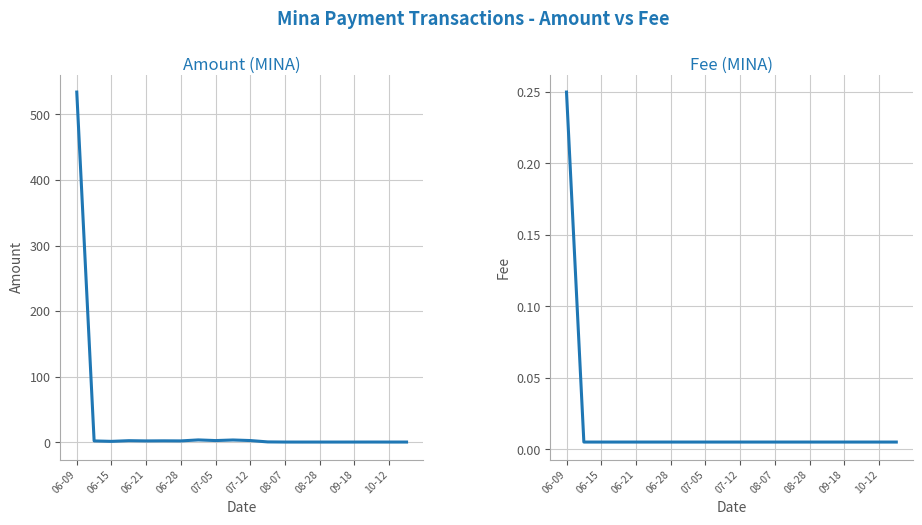

At which category does Fee reach its first local valley?

06-28